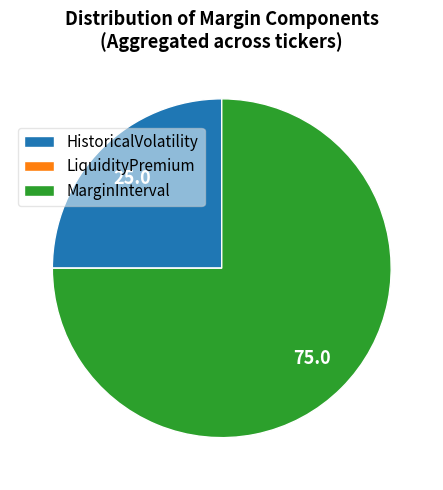

The HistoricalVolatility slice represents 25% of the pie. True or false?

True